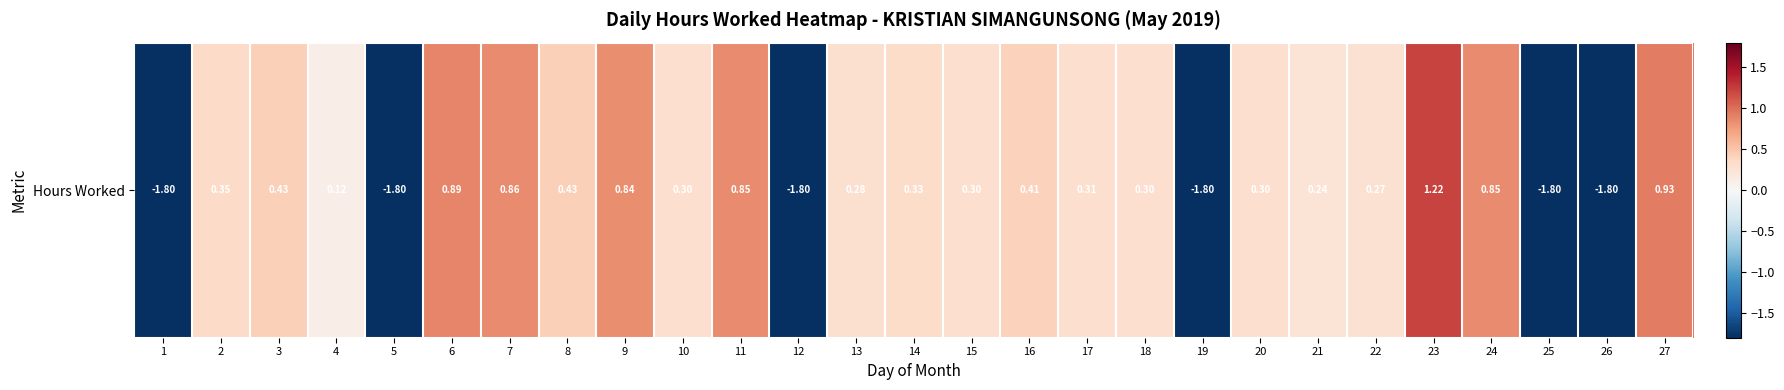

How many values are below zero?

6